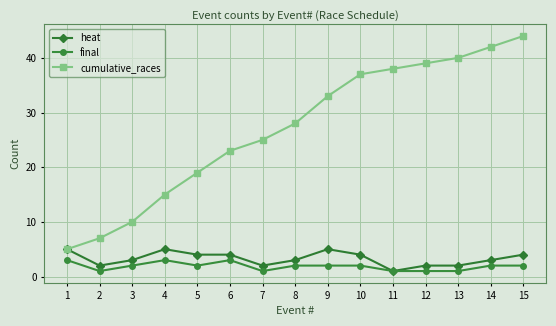

True or false: final and cumulative_races cross at least once.

False